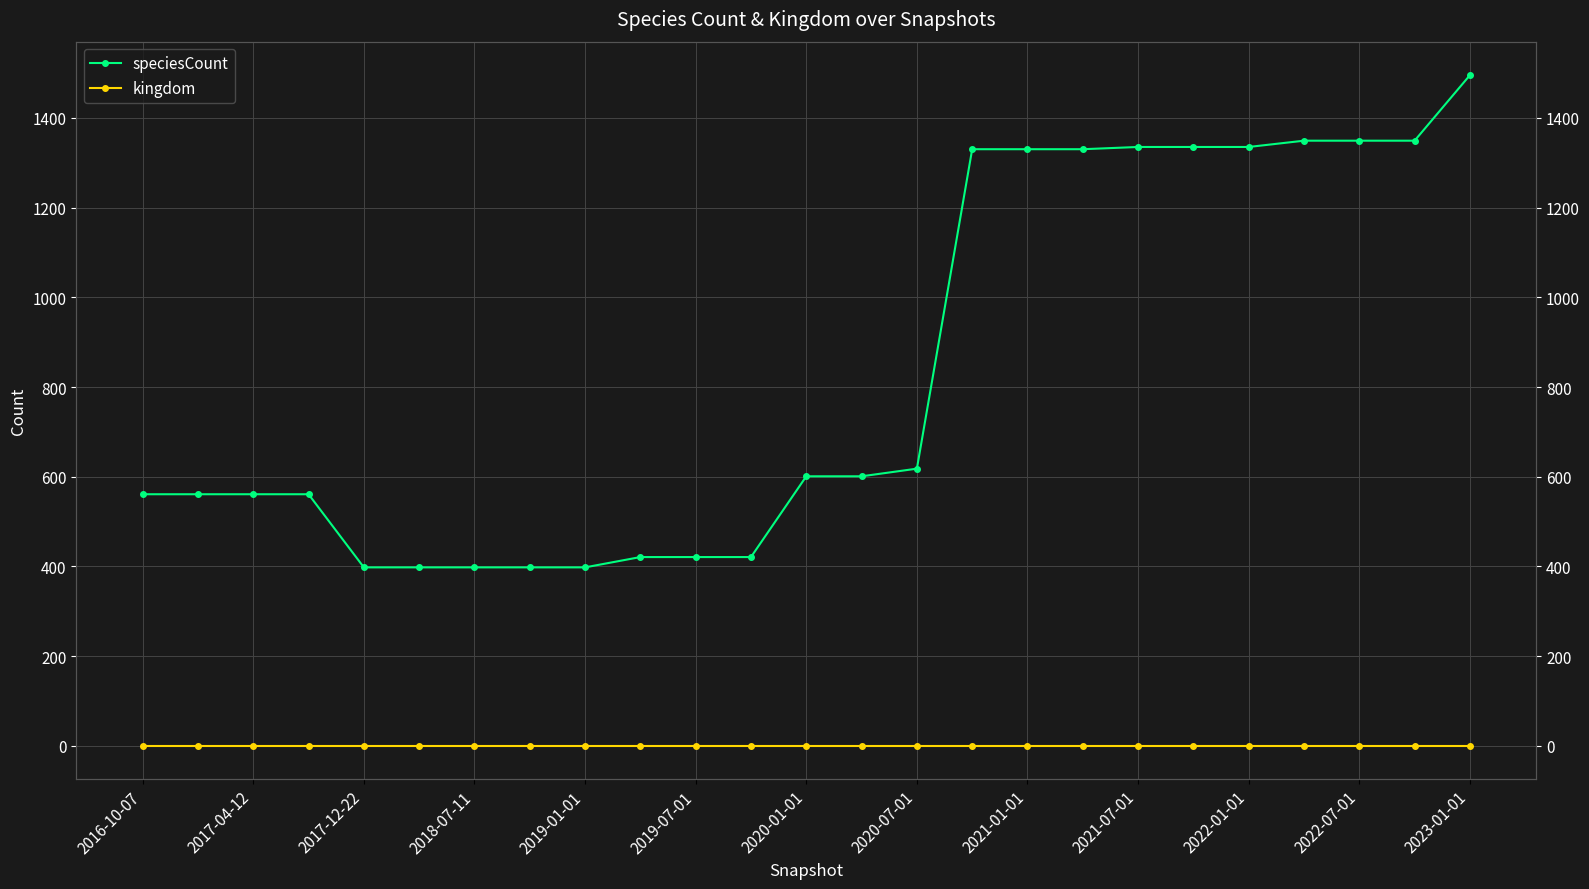

True or false: kingdom and speciesCount intersect in this chart.

False